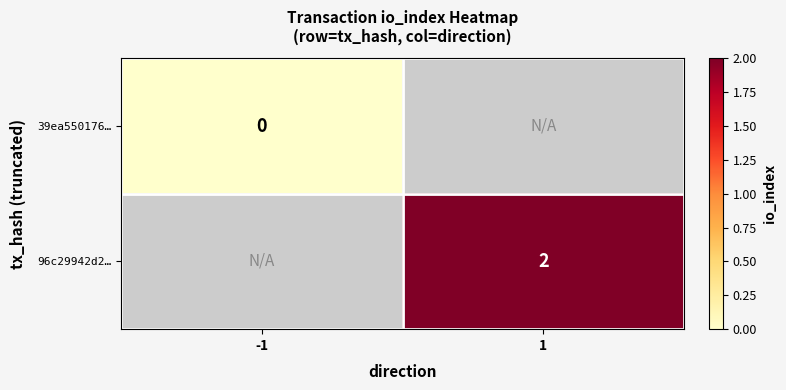

What is the maximum value shown in the chart?

2.0